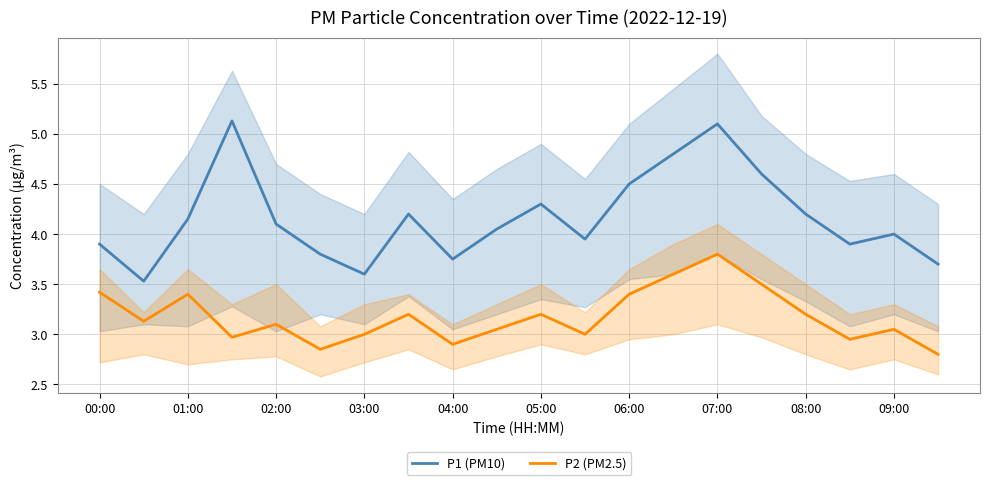

Count the number of categories in the chart.

20